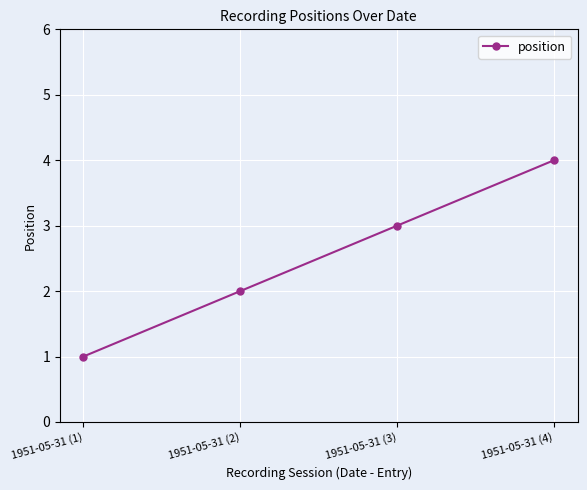

Does the chart have visible grid lines?

Yes